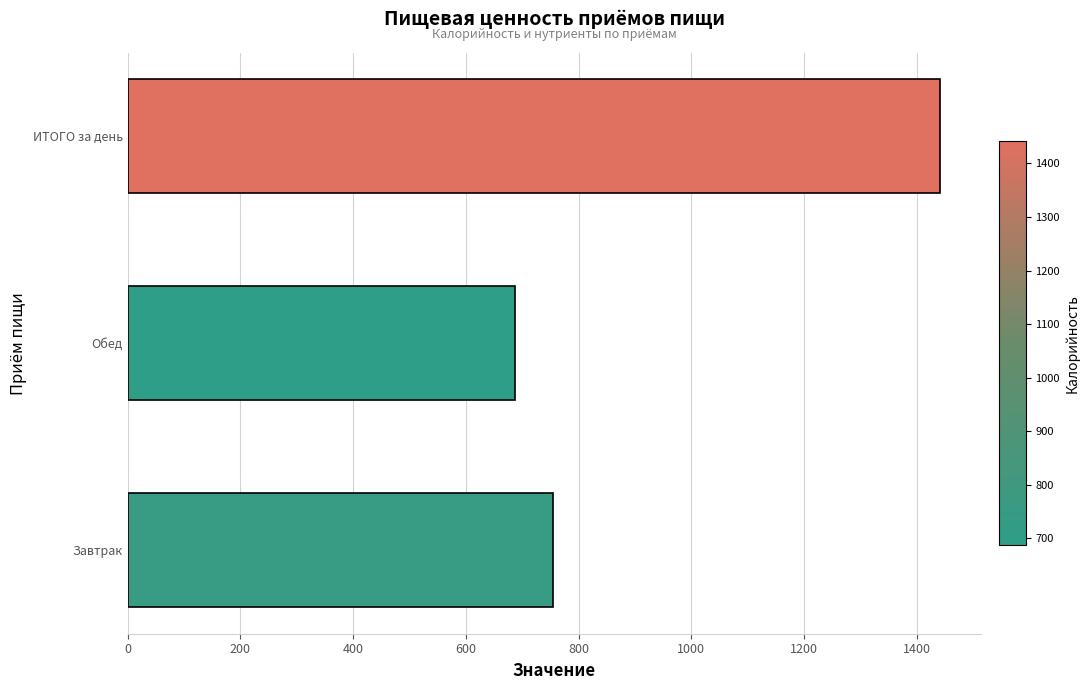

What is the change in value from Завтрак to Обед?

-67